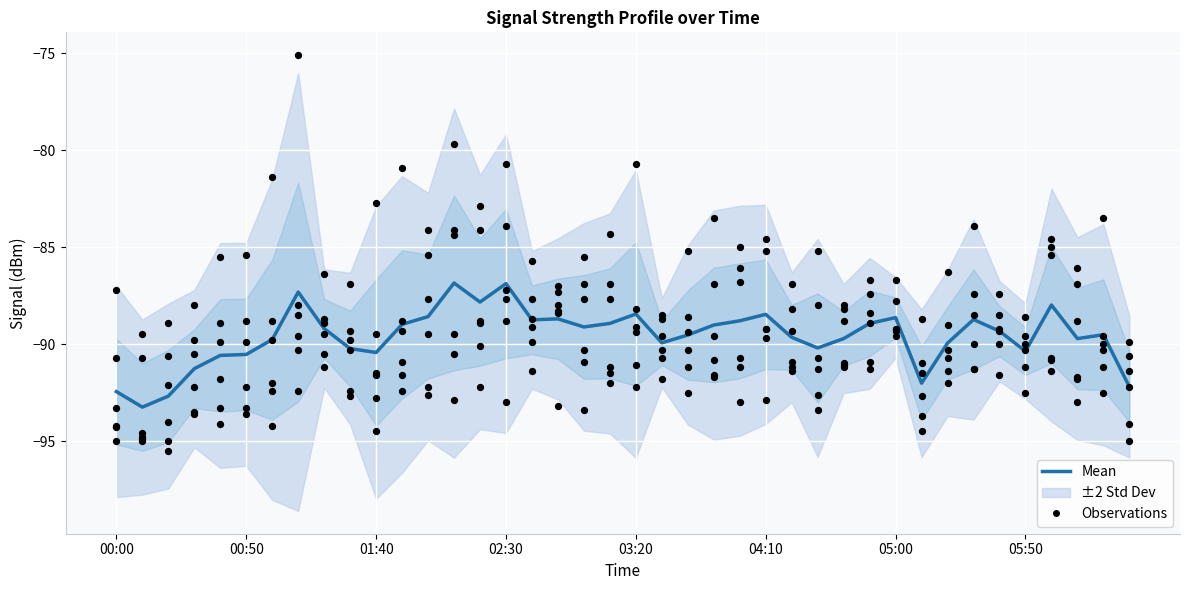

At how many categories does at least one series exceed -83?

8